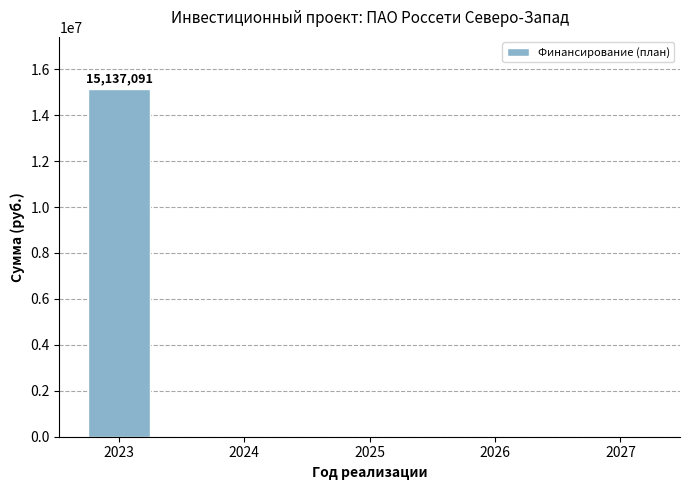

Is it true that the value at 2025 is -7983487?

False